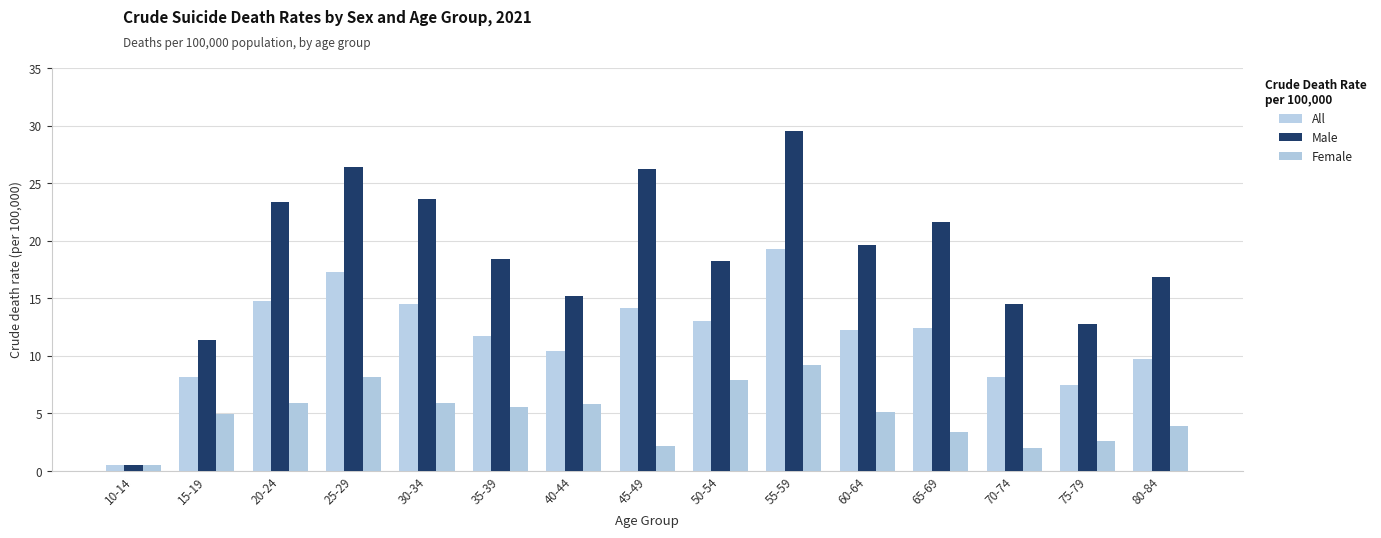

What is the difference between the second highest and second lowest values in the All series?

9.8